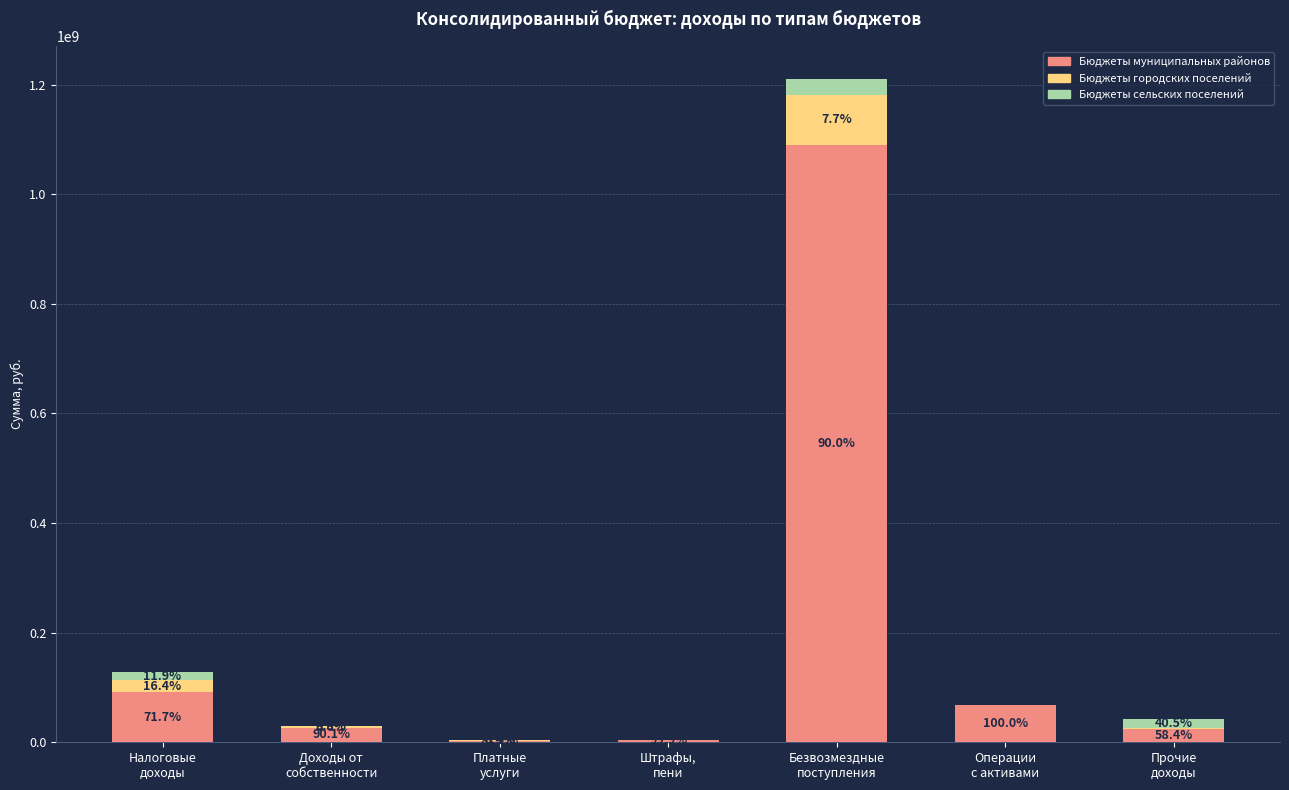

List the labels in order of Бюджеты муниципальных районов value, largest first.

Безвозмездные
поступления, Налоговые
доходы, Операции
с активами, Доходы от
собственности, Прочие
доходы, Штрафы,
пени, Платные
услуги